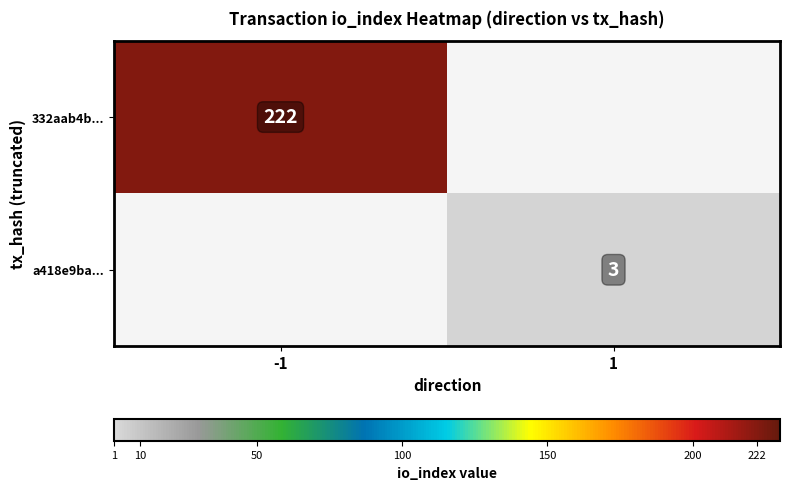

The 332aab4b... series shows 128 at -1. True or false?

False